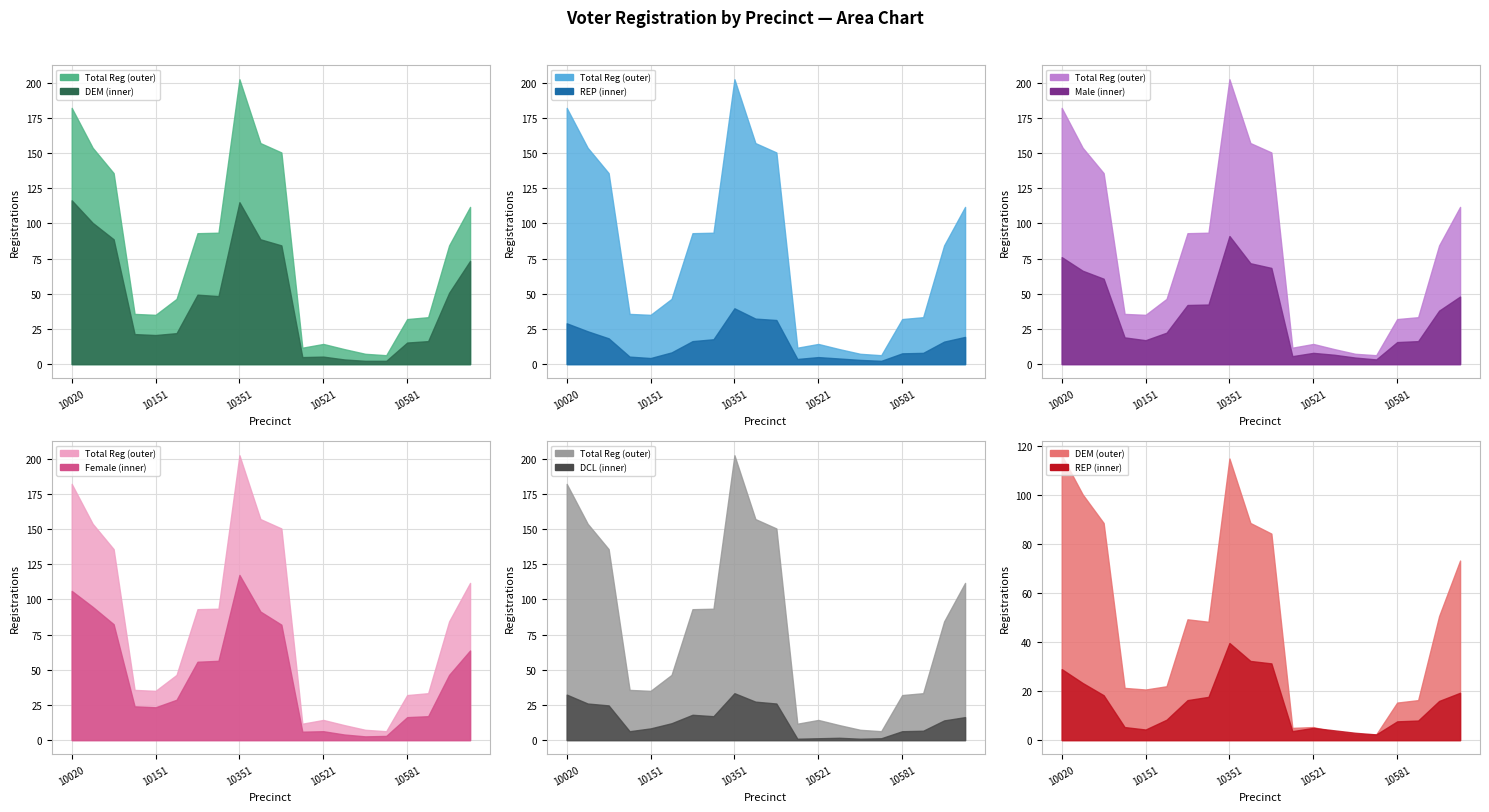

Where does the male series first go above 17?

10020